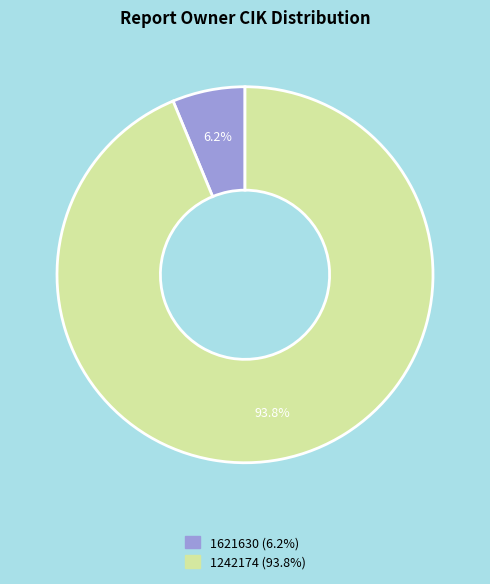

Count the number of slices in the pie.

2